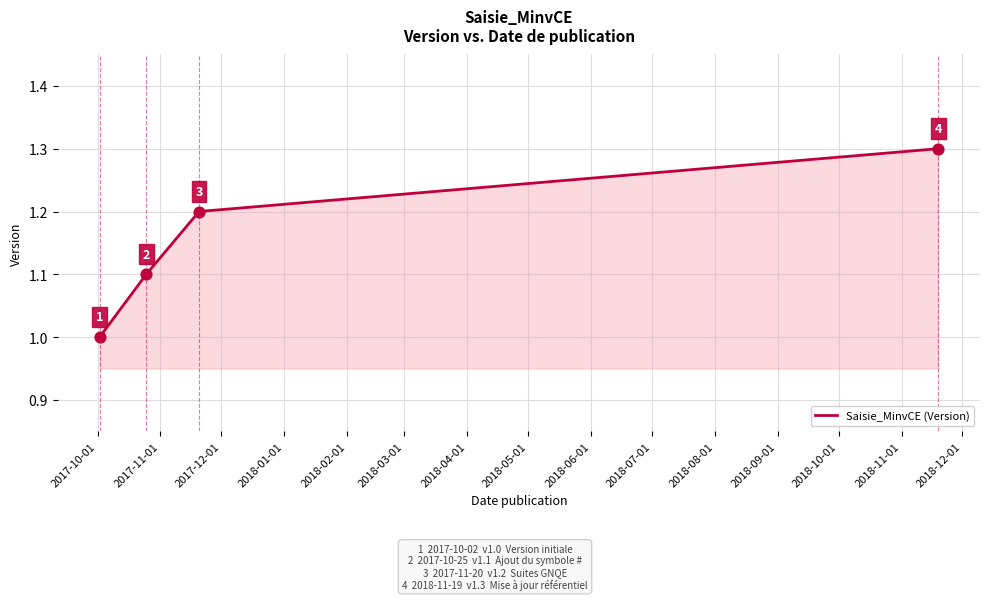

What is the smallest value displayed?

1.0